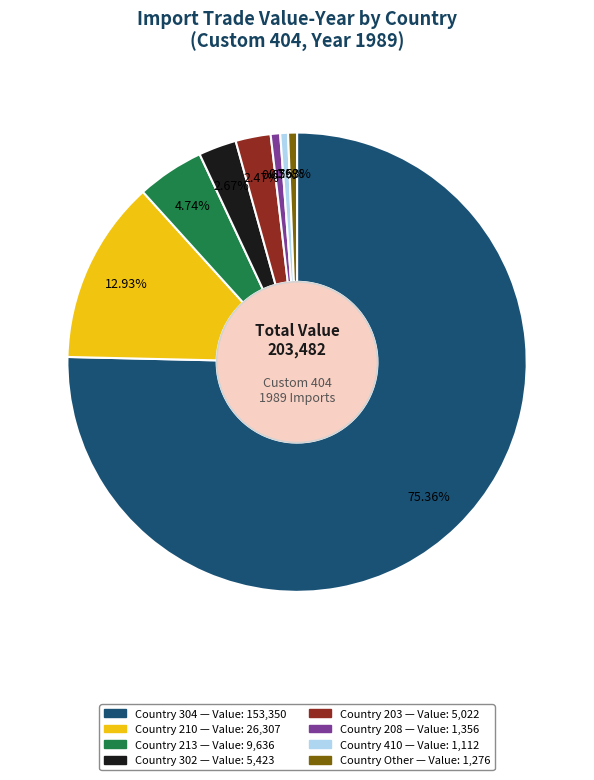

Is there any slice that represents more than half of the pie?

Yes